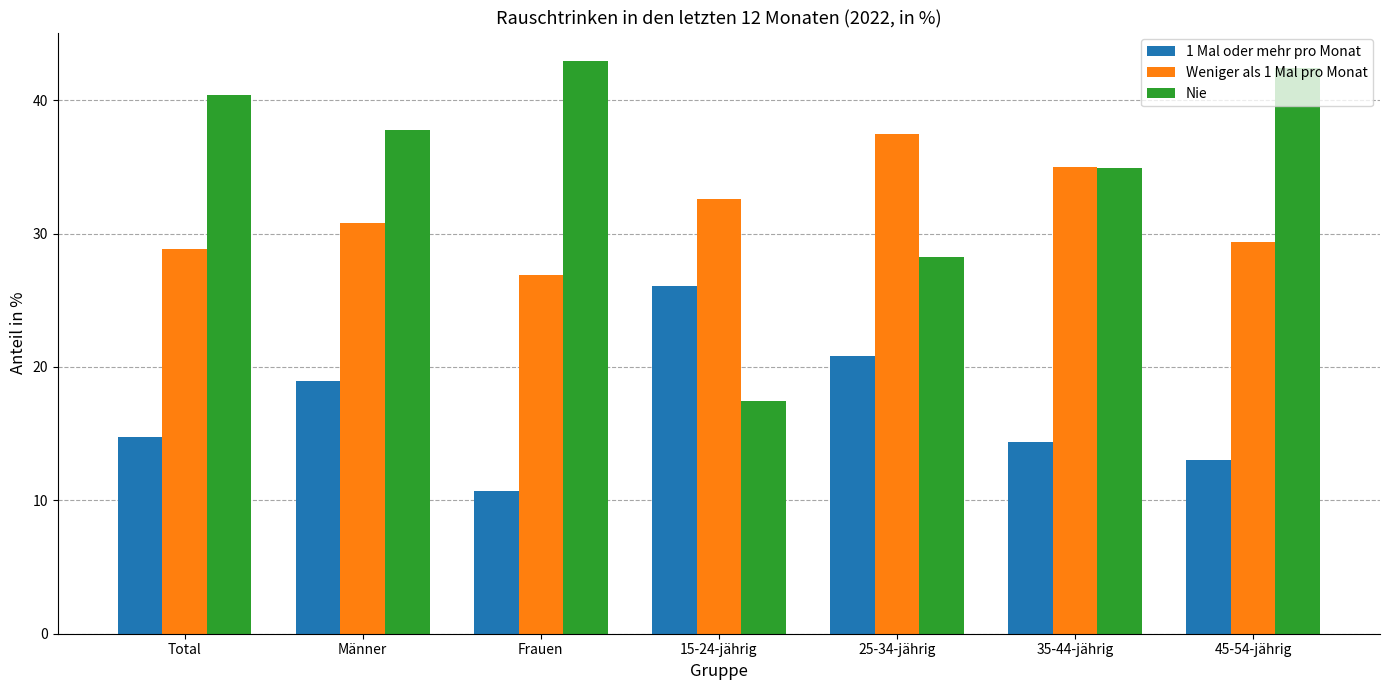

How many data points in Weniger als 1 Mal pro Monat are less than 30?

3